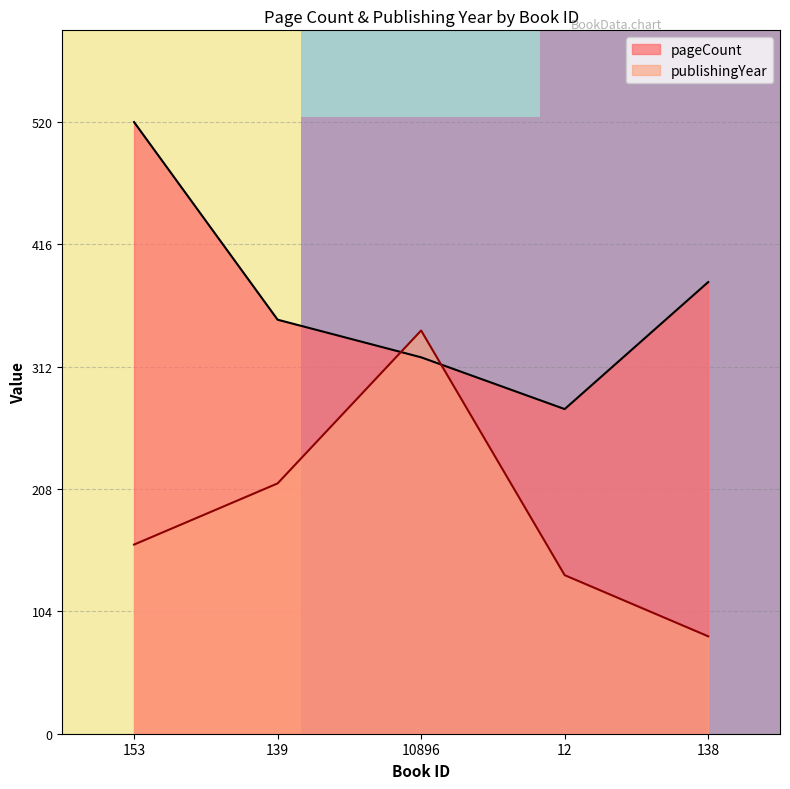

True or false: publishingYear and pageCount cross at least once.

True